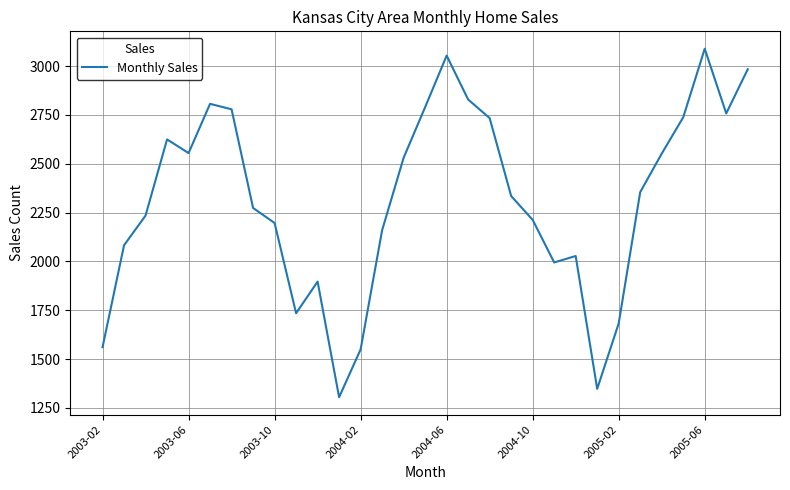

What is the greatest value displayed?

3089